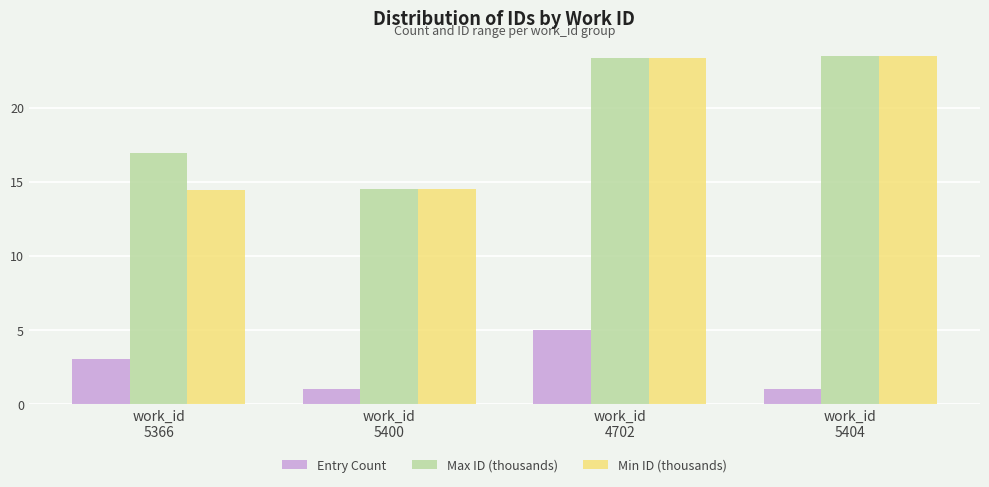

What is the smallest value displayed?

1.0